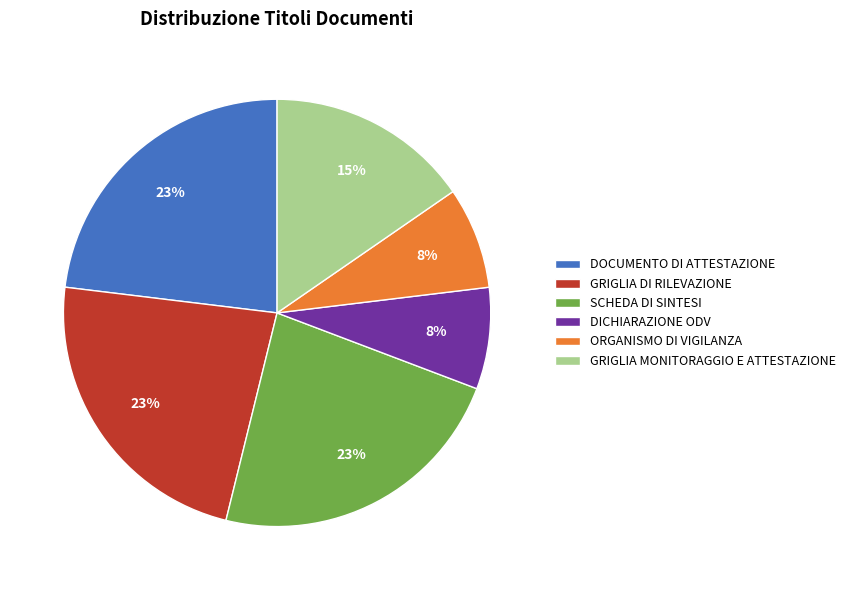

Which has a higher value, DICHIARAZIONE ODV or GRIGLIA DI RILEVAZIONE?

GRIGLIA DI RILEVAZIONE